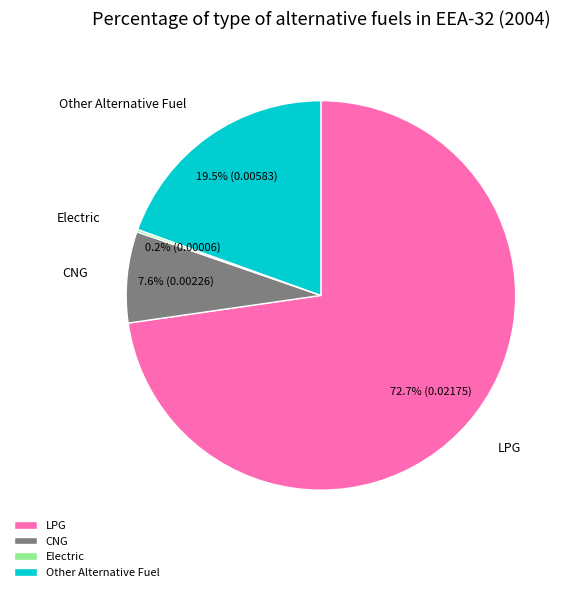

How much of the chart is everything except Other Alternative Fuel?

80.5%